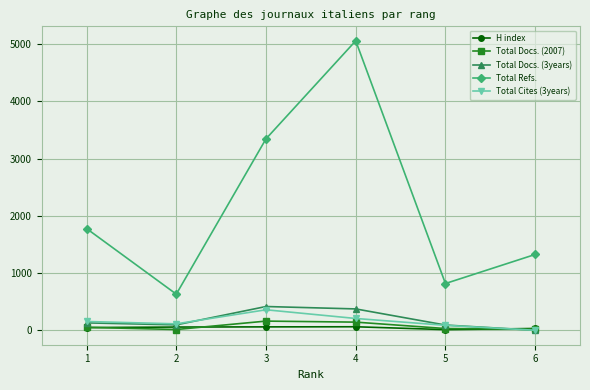

How many data points does each series have?

6